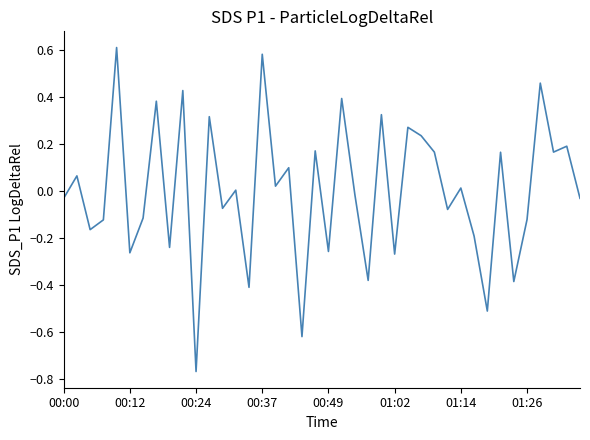

What is the difference between the maximum and minimum values?

1.4